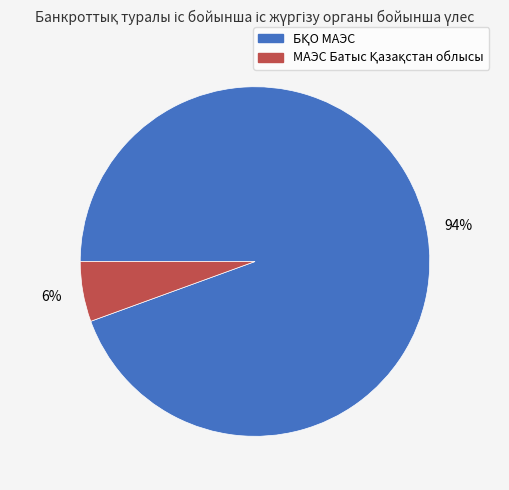

Is there a majority slice in this chart?

Yes